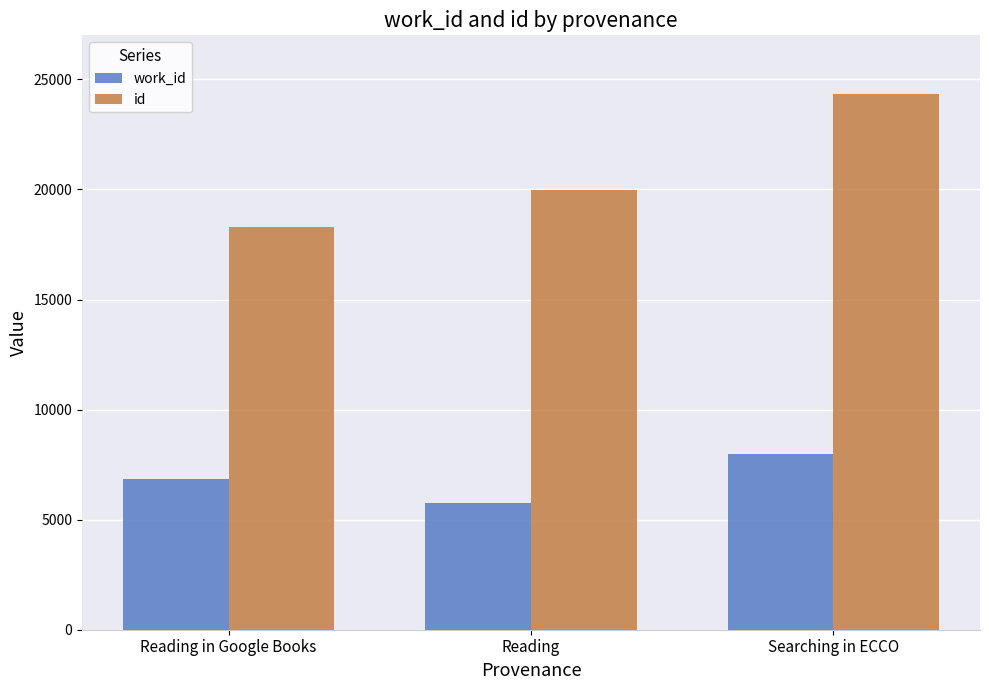

What is the approximate value of id at Searching in ECCO, to the nearest 50?

24350